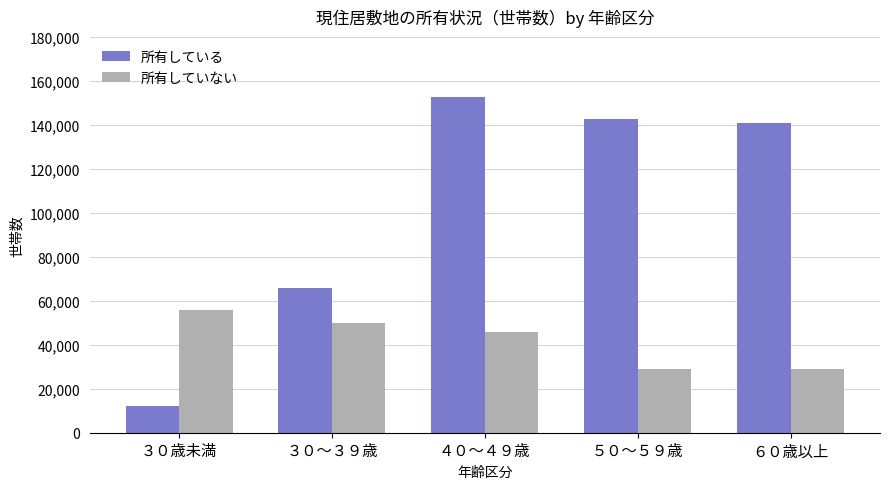

What is the value of the 所有している bar at the 4th from the left?

143000